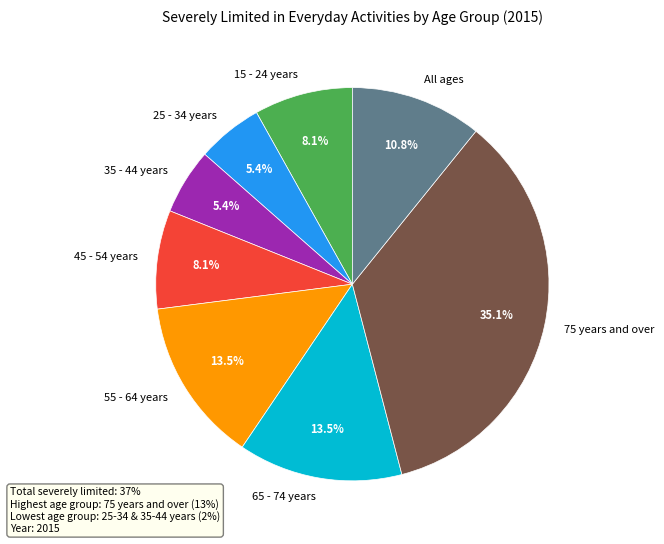

True or false: All ages accounts for 11% of the total.

True